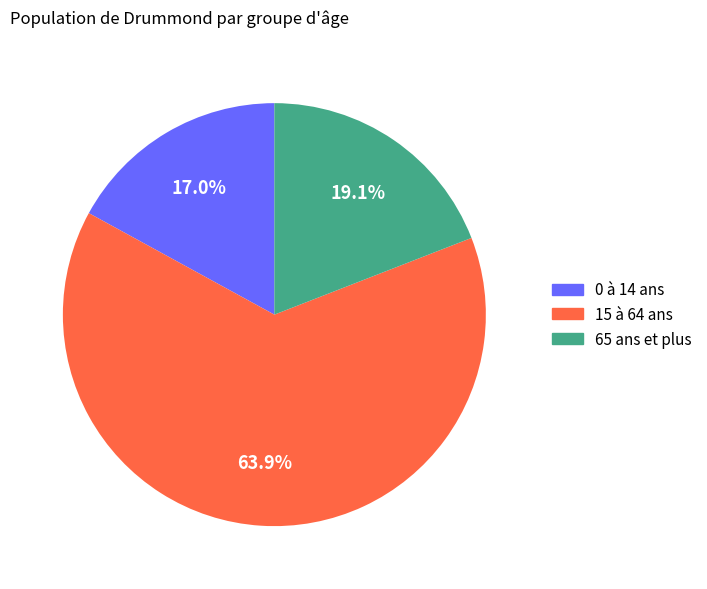

Rank the categories by value from lowest to highest.

0 à 14 ans, 65 ans et plus, 15 à 64 ans